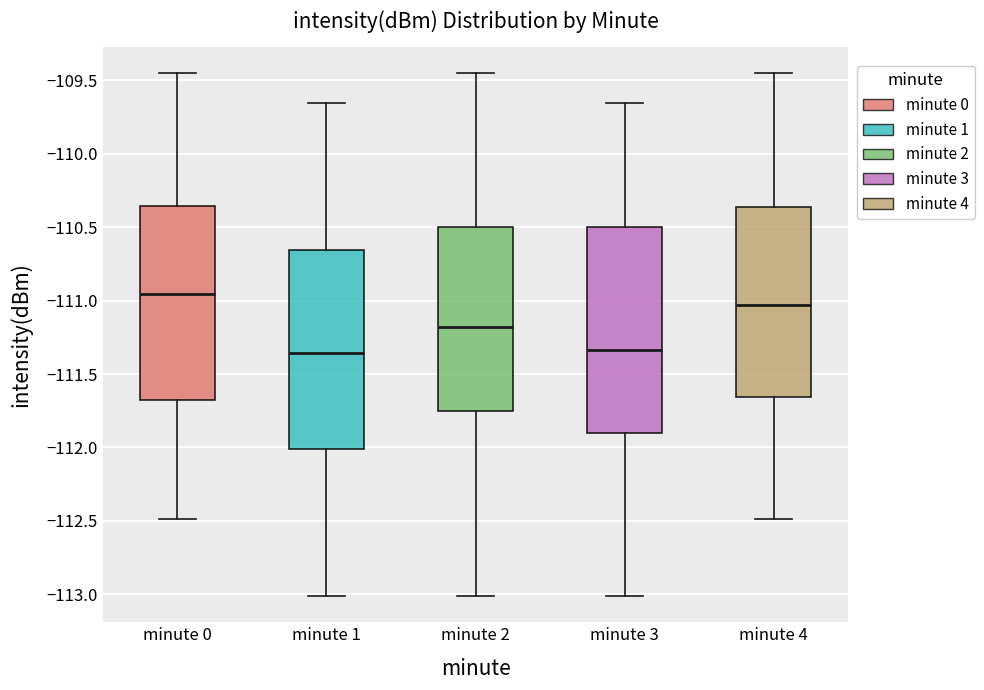

Reading left to right, read every box against the y-axis: the position of its median line, the range the box covers, and the ends of its whiskers. The values are not printed on the chart, so give them approximately, as read against the axis.

minute 0: median -110.95, box -111.70 to -110.35, whiskers -112.50 to -109.45
minute 1: median -111.35, box -112.00 to -110.65, whiskers -113.00 to -109.65
minute 2: median -111.20, box -111.75 to -110.50, whiskers -113.00 to -109.45
minute 3: median -111.35, box -111.90 to -110.50, whiskers -113.00 to -109.65
minute 4: median -111.05, box -111.65 to -110.35, whiskers -112.50 to -109.45